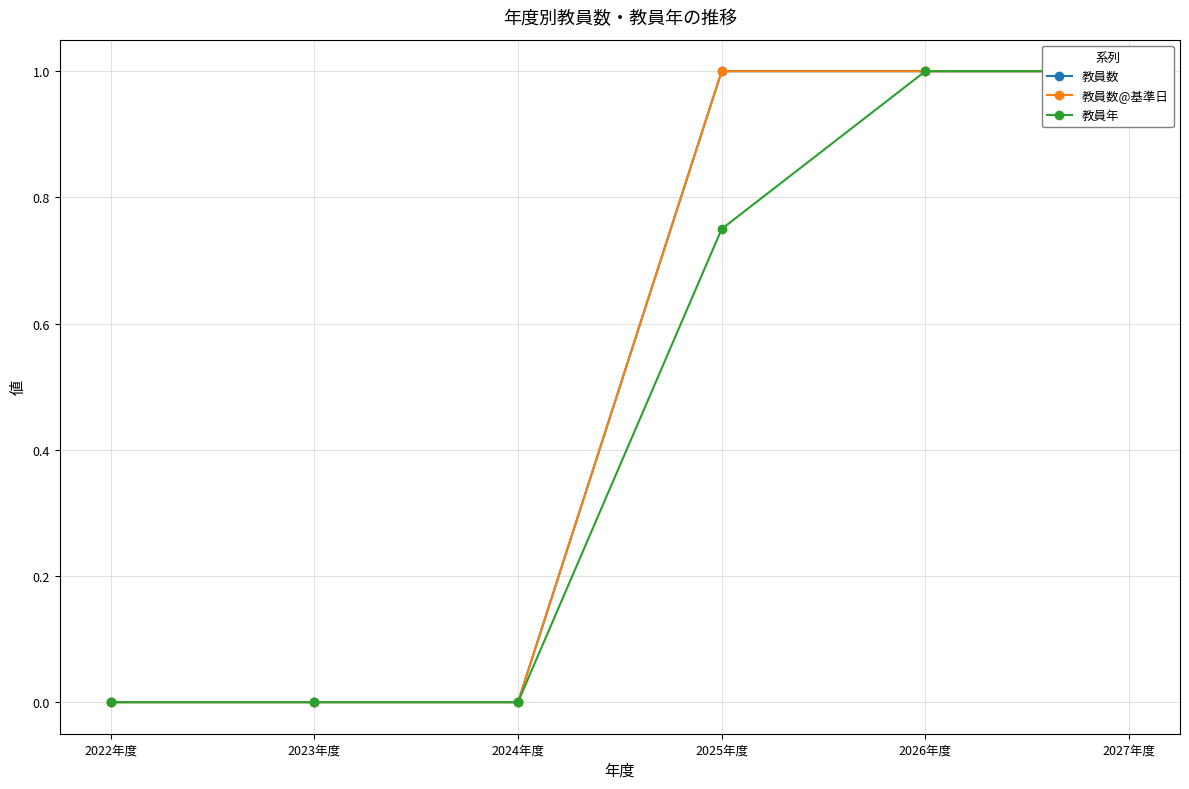

How many distinct data groups are displayed?

3